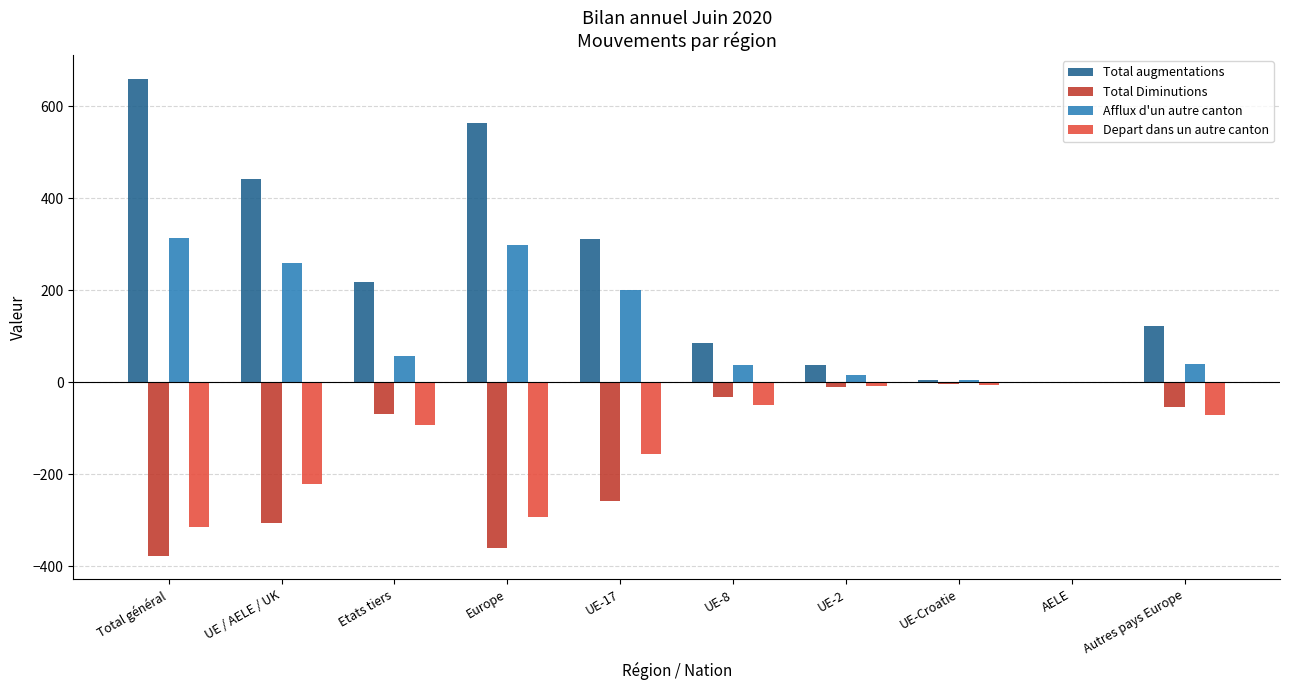

What is the greatest value displayed?

659